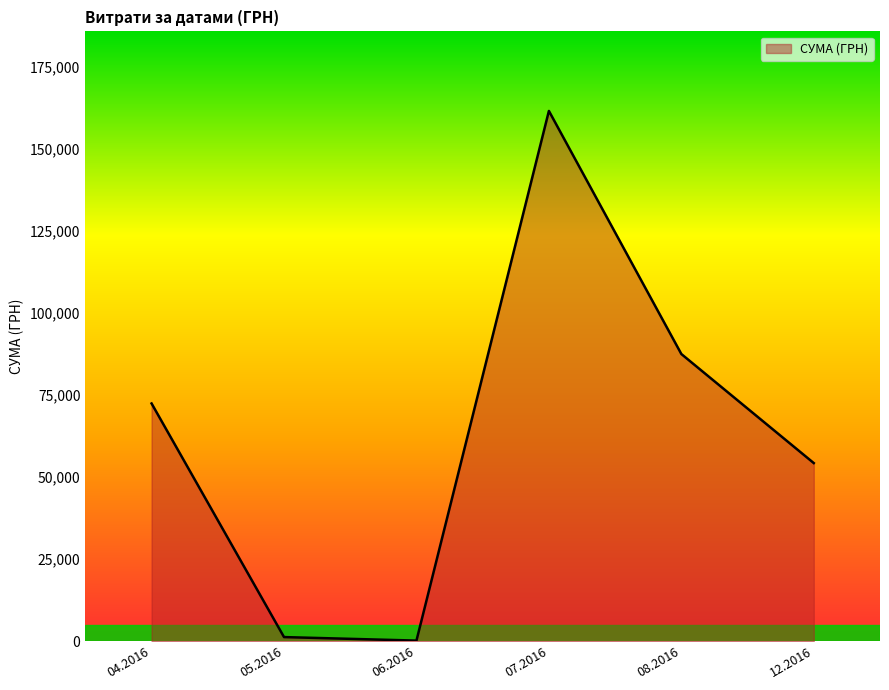

Where is the first local maximum?

07.2016